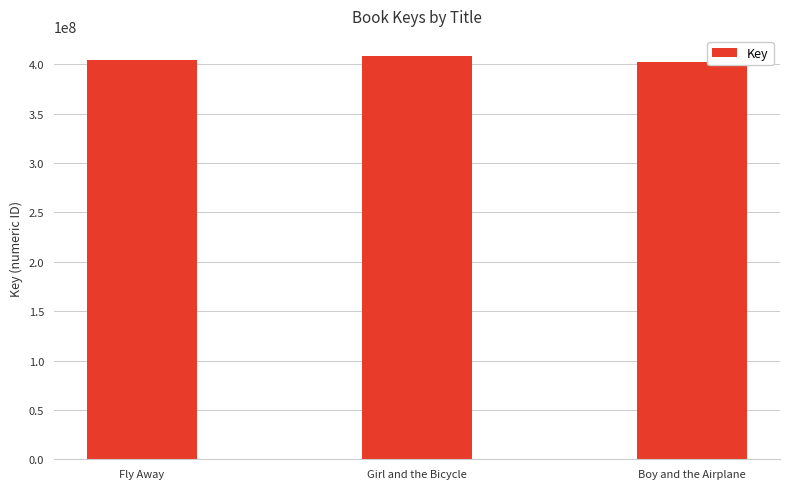

True or false: the data shows 408287826 at Girl and the Bicycle.

True